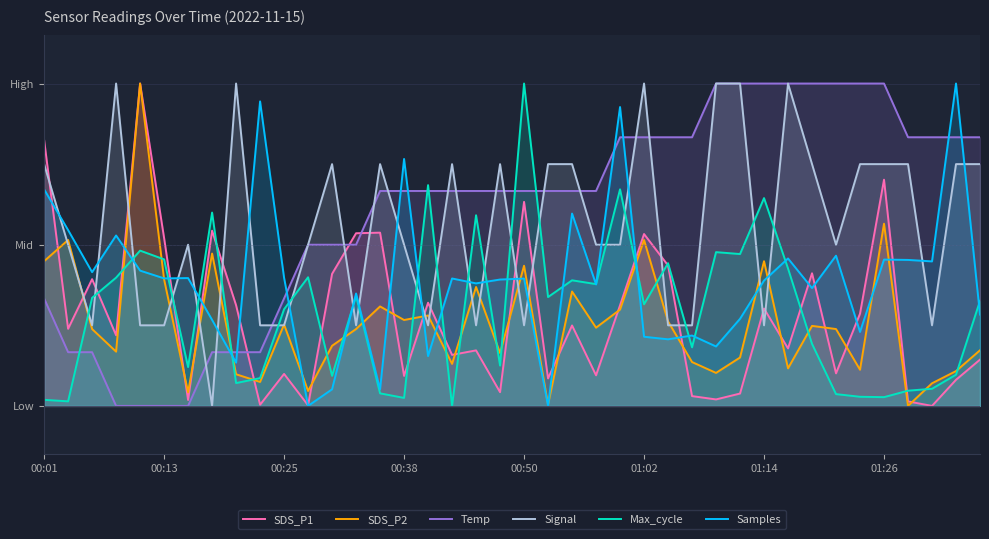

How many Signal values are between 0 and 1?

21